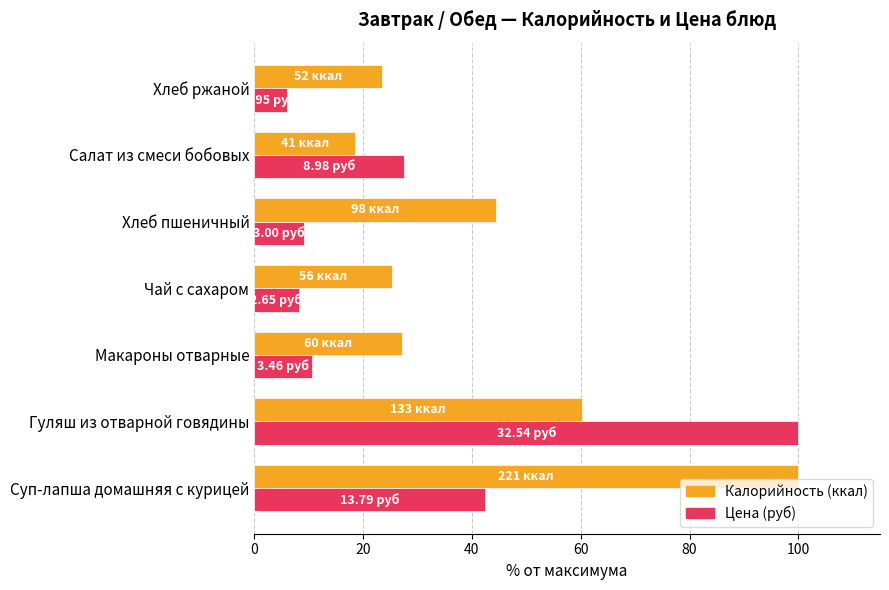

At which category is the sum across all series the highest?

Гуляш из отварной говядины